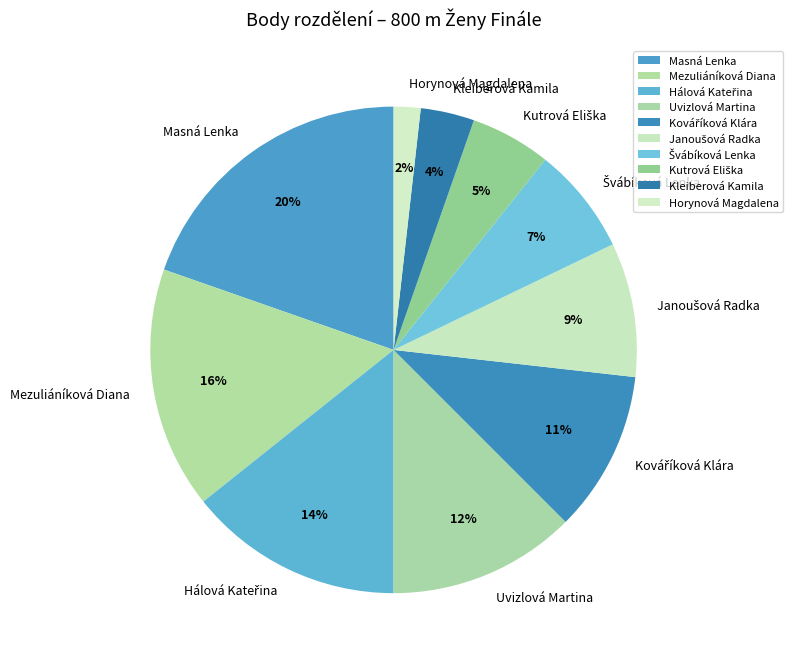

What percentage is the Mezuliáníková Diana slice, to the nearest percent?

16%